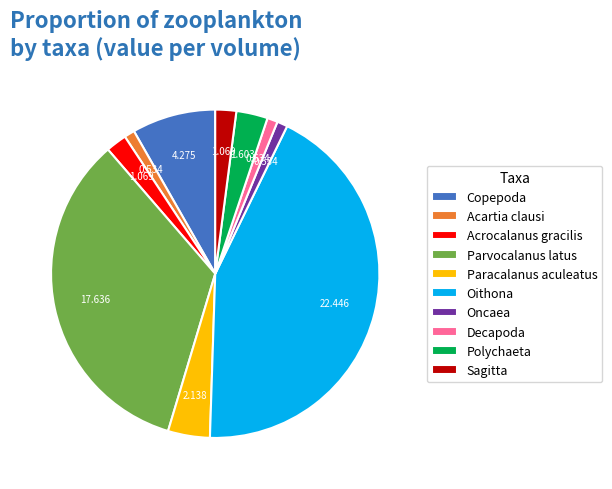

Combined, do Sagitta and Decapoda account for over 50%?

No